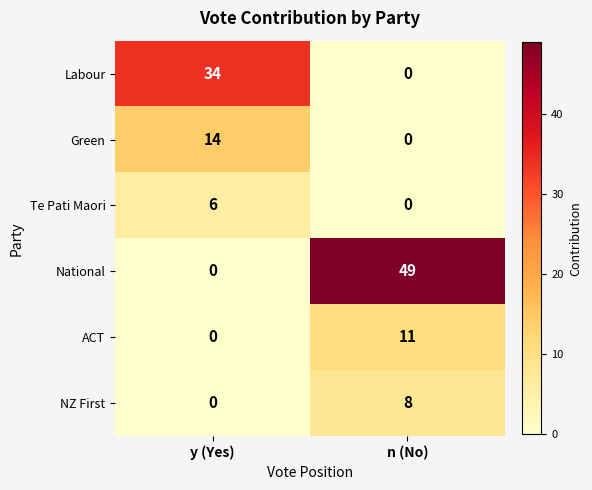

How many series are shown in this chart?

6